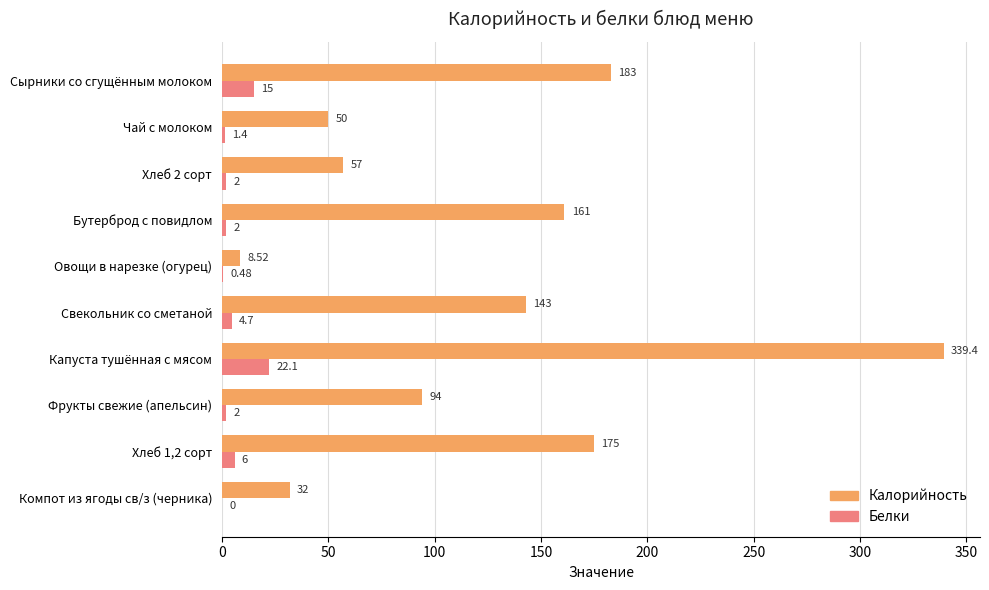

What is the highest value of the Белки series?

22.1